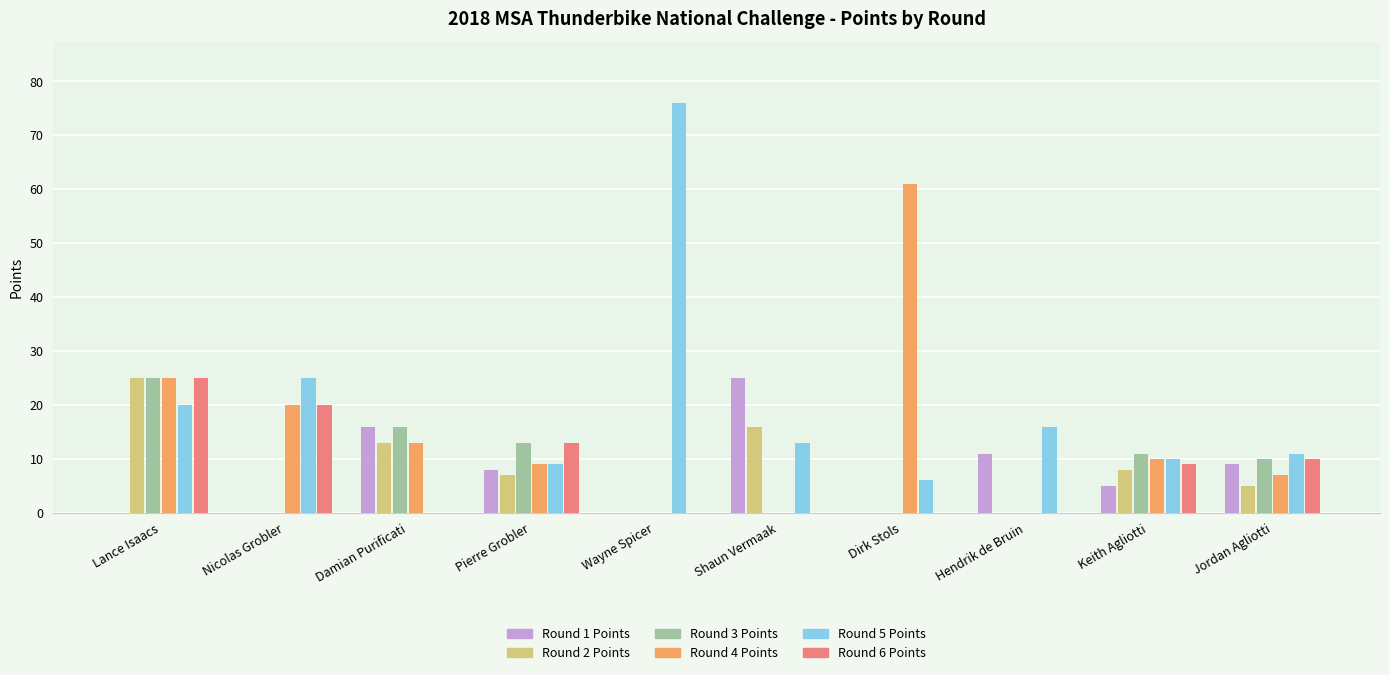

At which label is Round 4 Points closest to 30?

Lance Isaacs